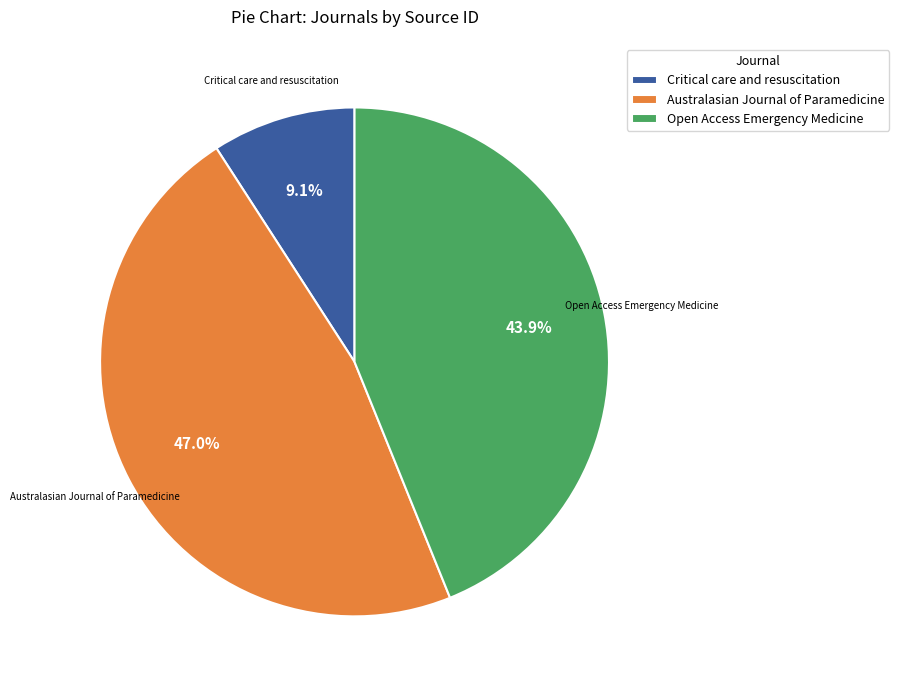

Which slice is the largest?

Australasian Journal of Paramedicine